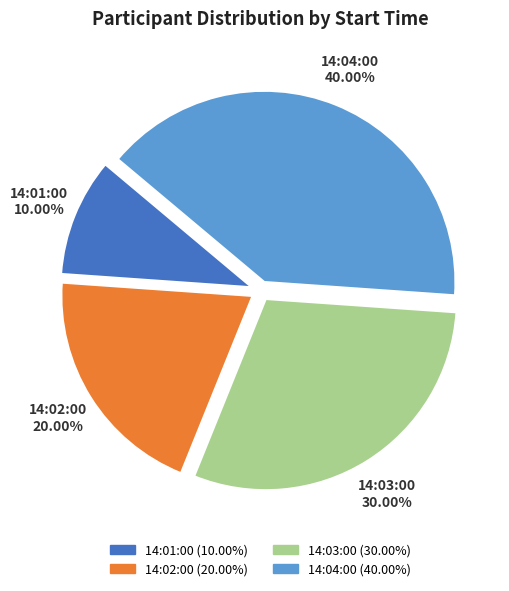

Is there a majority slice in this chart?

No